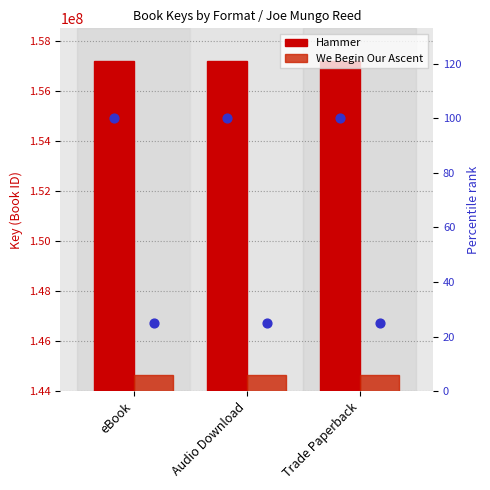

Which series contains the lowest Y value?

We Begin Our Ascent